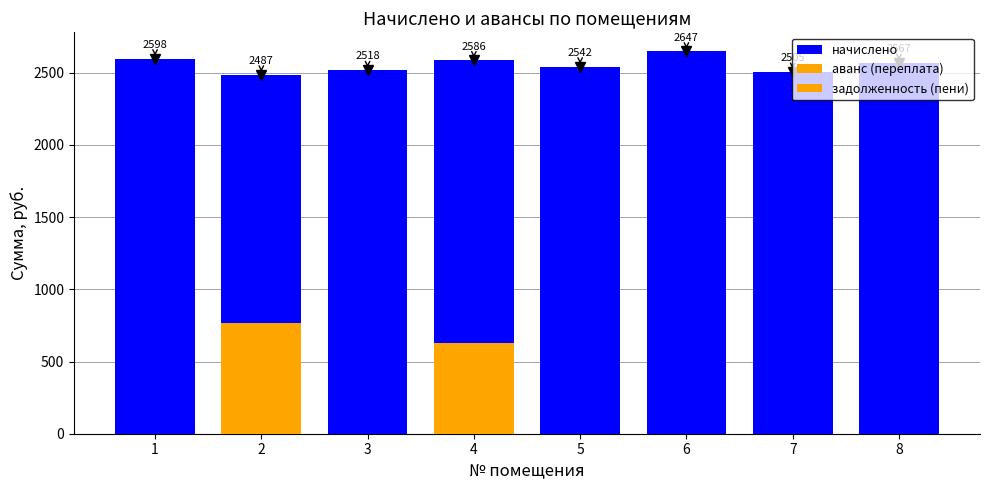

Reading right to left, what are all the values shown in this chart?

начислено: 2567.0	2505.5	2647.1	2542.4	2585.5	2517.8	2487.0	2597.8
аванс (переплата): 0.0	0.0	0.0	0.0	626.9	0.0	0.0	0.0
задолженность (пени): 0.0	0.0	0.0	0.0	0.0	0.0	767.4	0.0